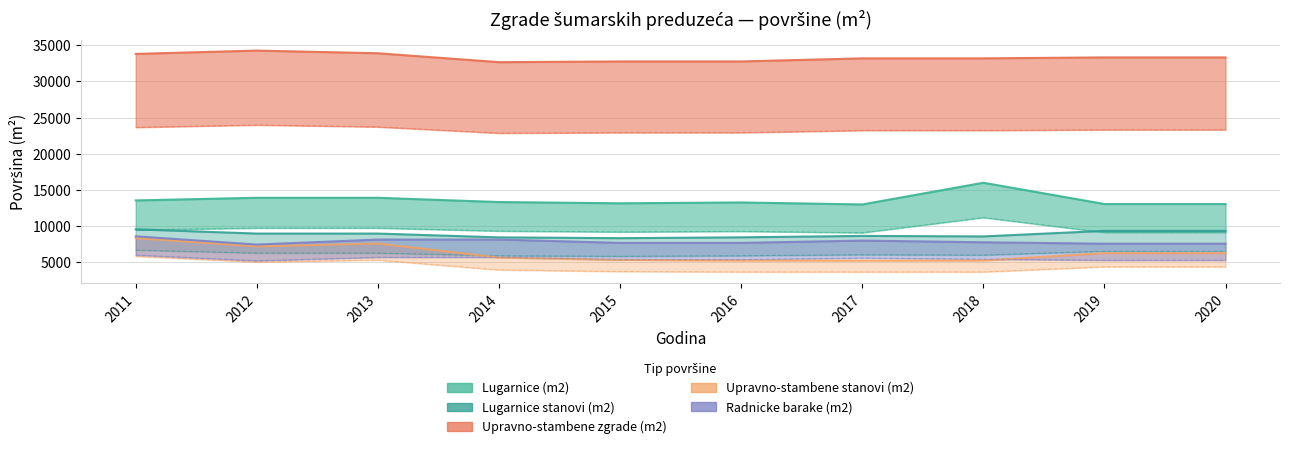

How many lines are shown in the chart?

5